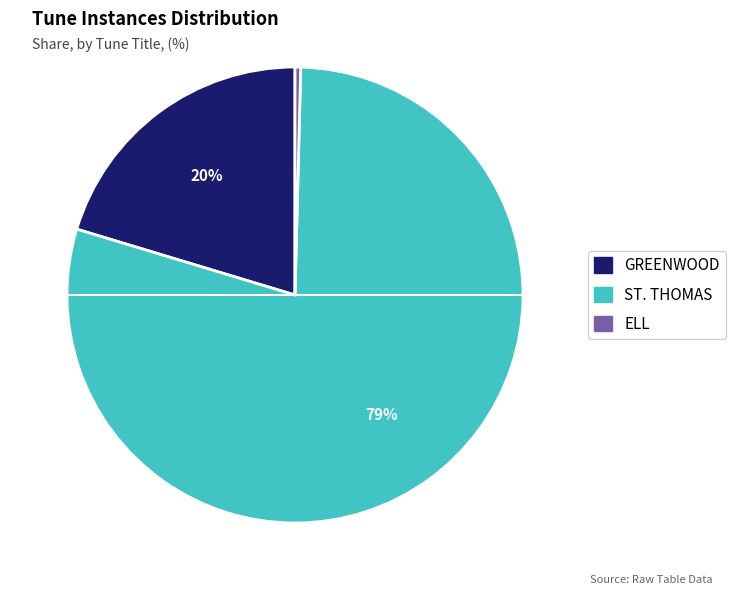

Combined, do GREENWOOD and ST. THOMAS account for over 50%?

Yes